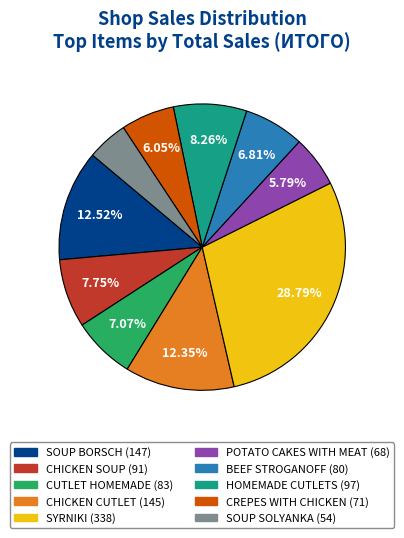

The POTATO CAKES WITH MEAT slice represents 1% of the pie. True or false?

False